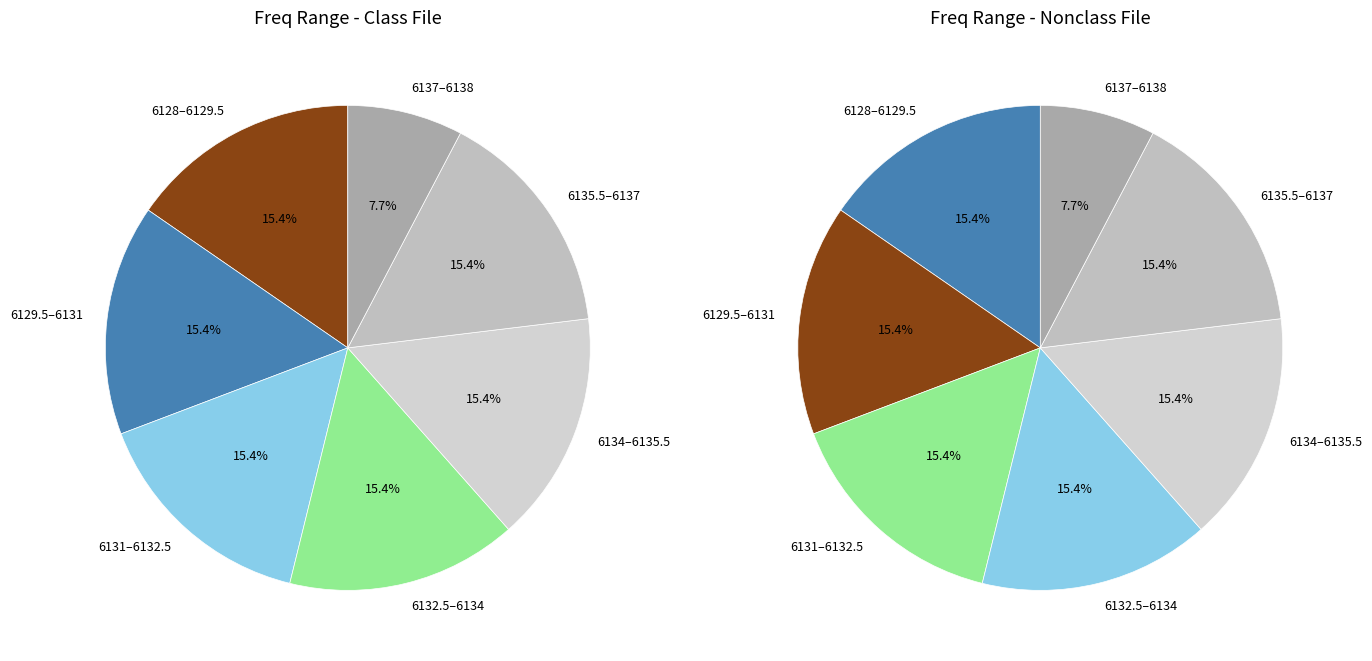

Is it true that 6132.0 is 2% of the pie?

False